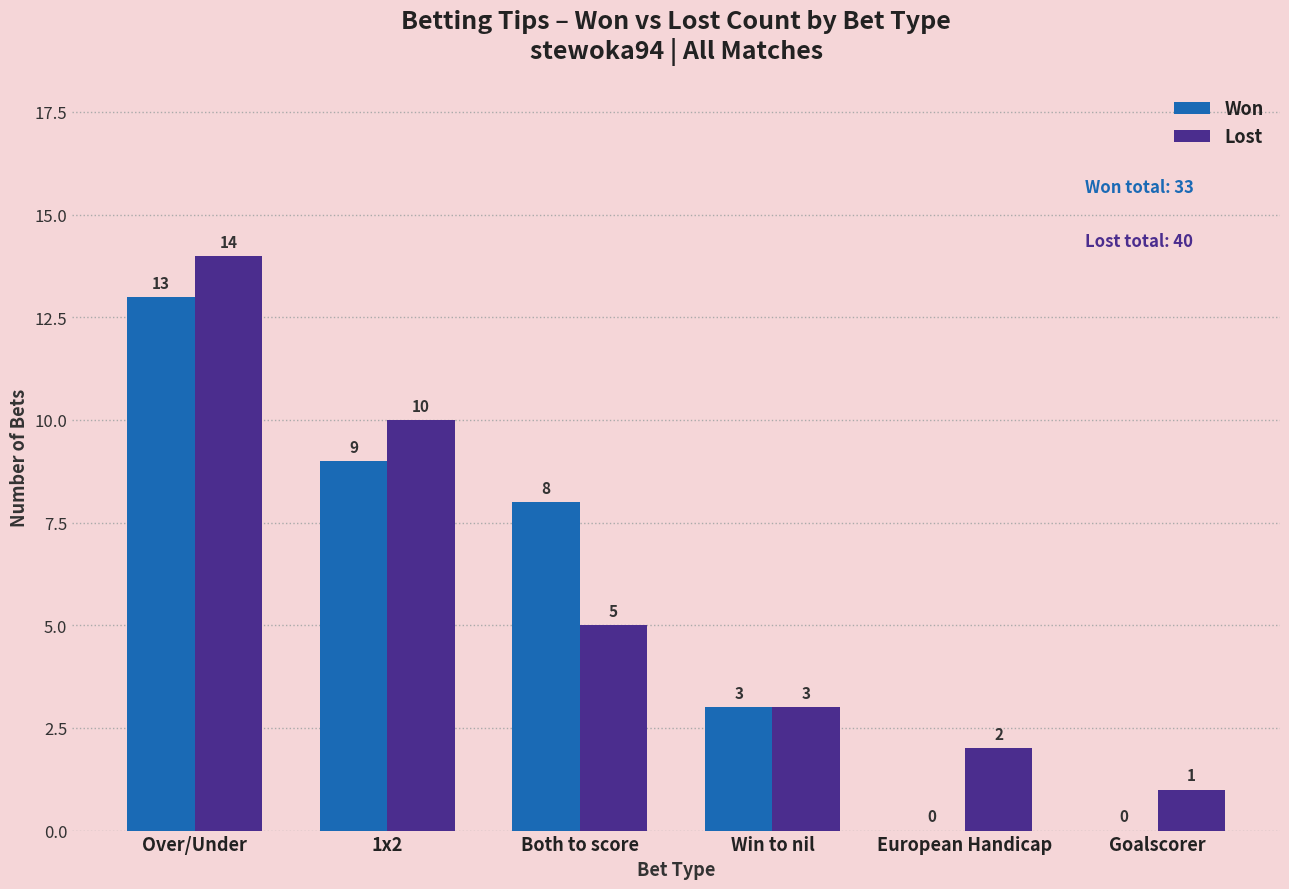

Is the value of Lost at Goalscorer greater than the value of Won at European Handicap?

Yes